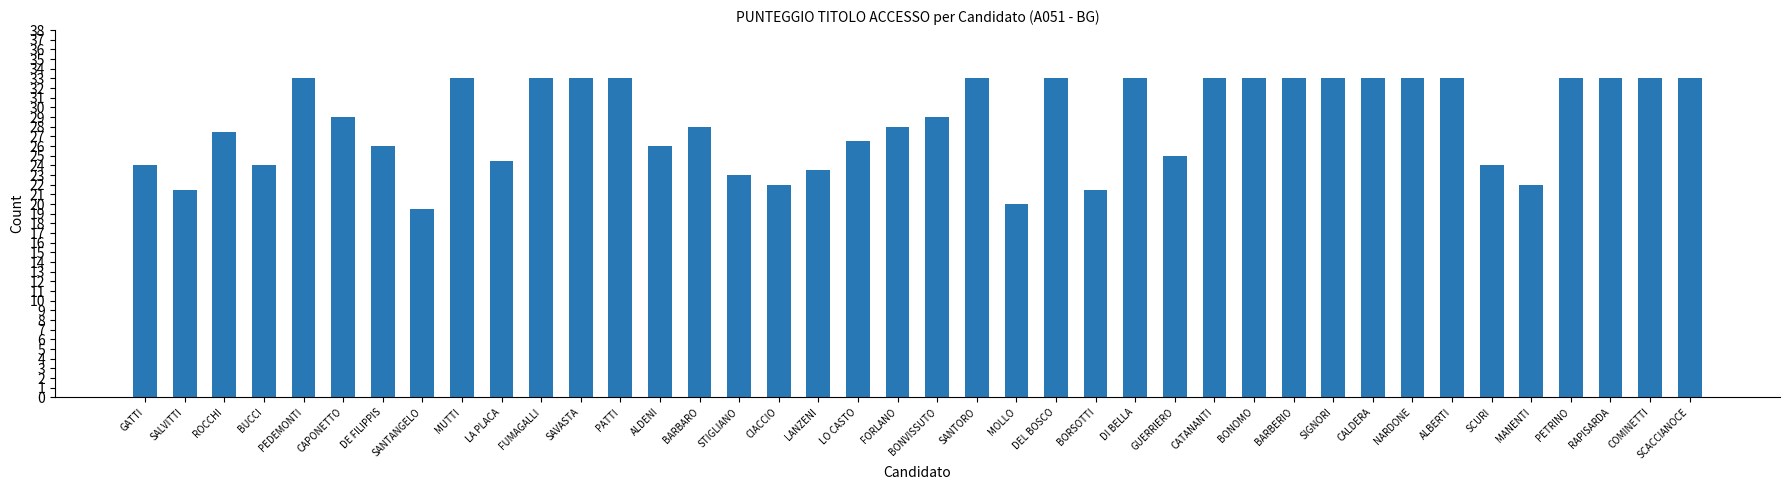

What is the approximate value at DE FILIPPIS?

26.0